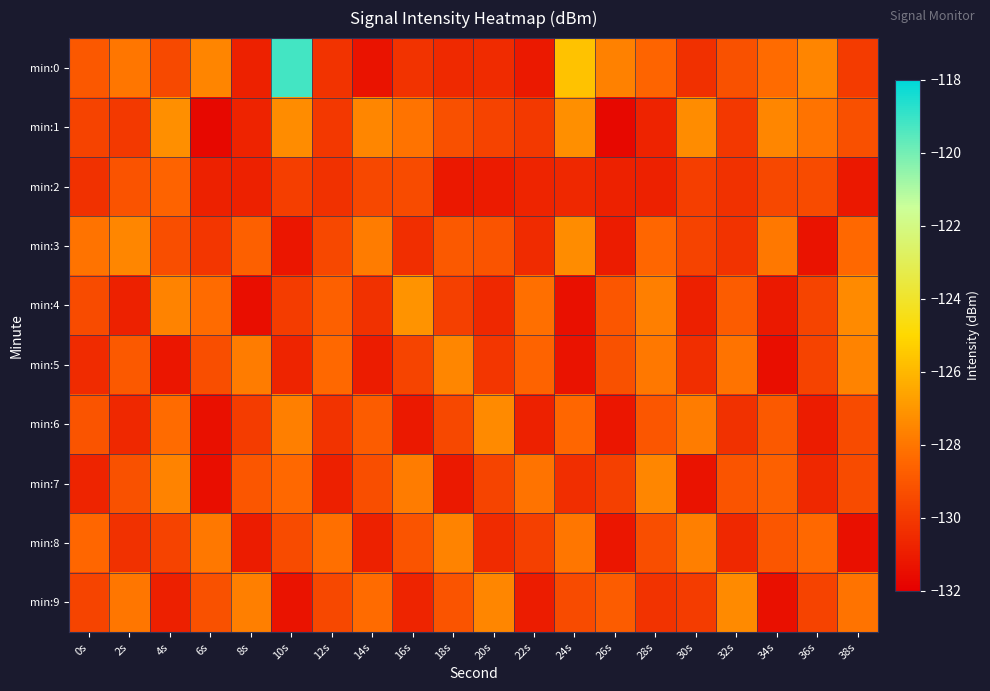

What is the total value across all series at 34s?

-1293.8